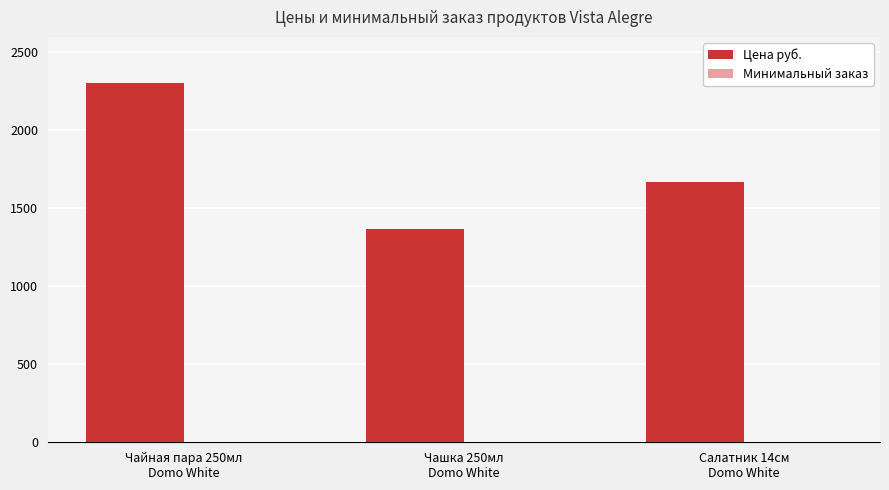

What is the maximum value shown in the chart?

2305